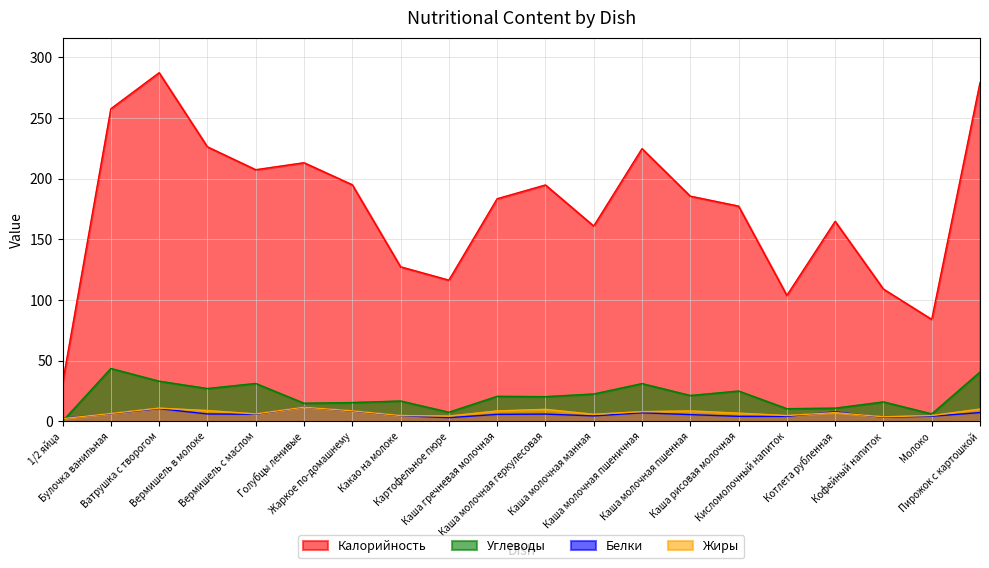

How many values in the Жиры series exceed 7?

10